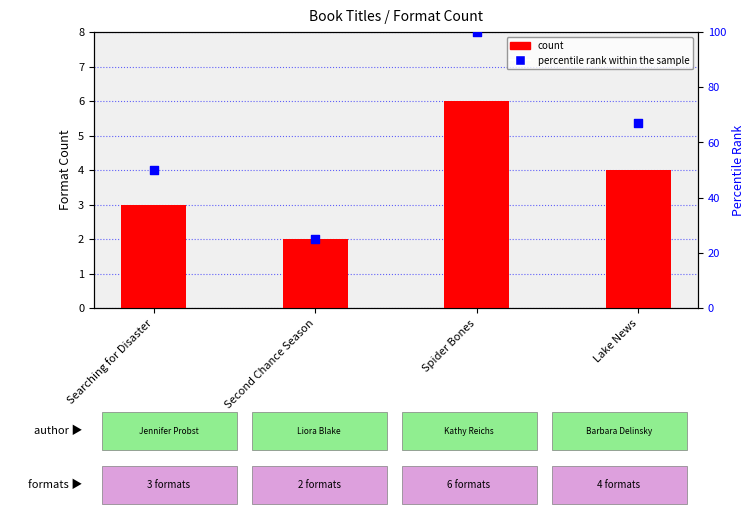

Which series has the largest total across all categories?

percentile rank within the sample